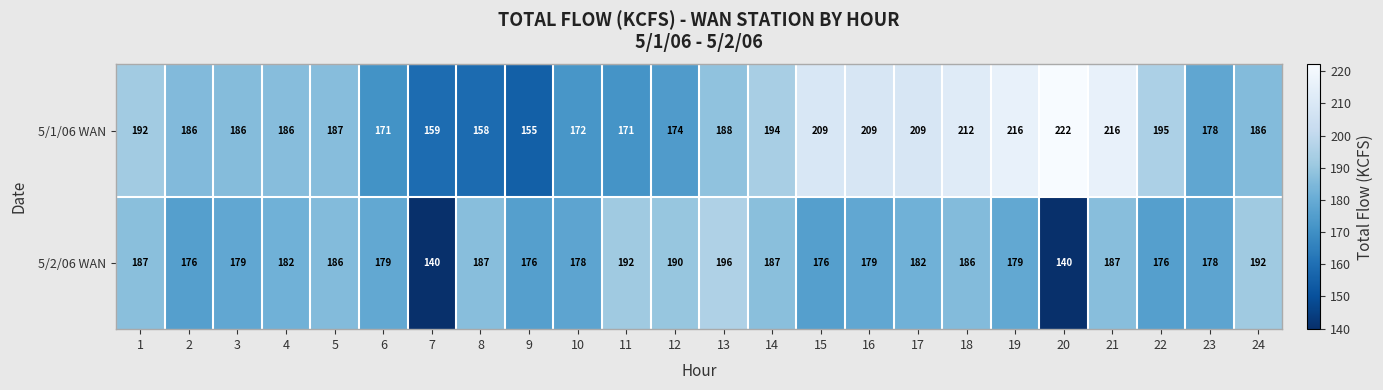

Which series has the largest total across all categories?

5/1/06 WAN